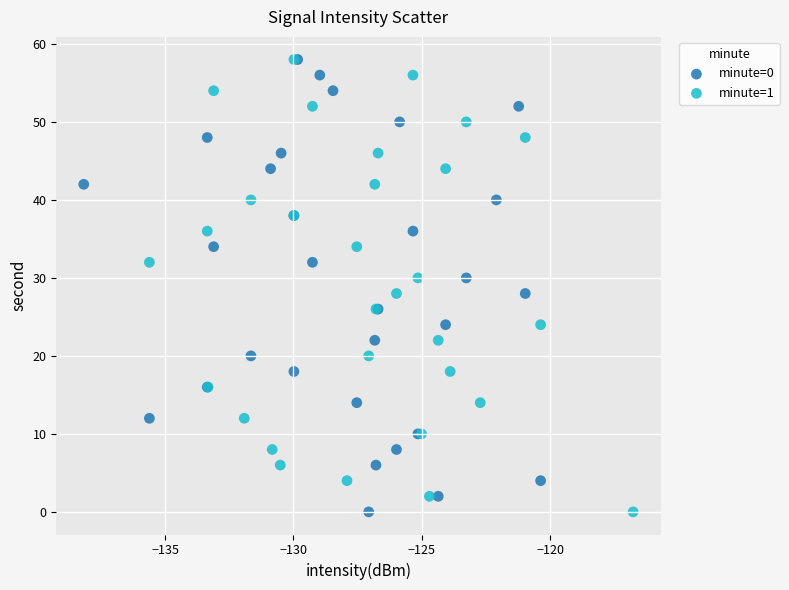

What are all the series names shown in the legend?

minute=0, minute=1